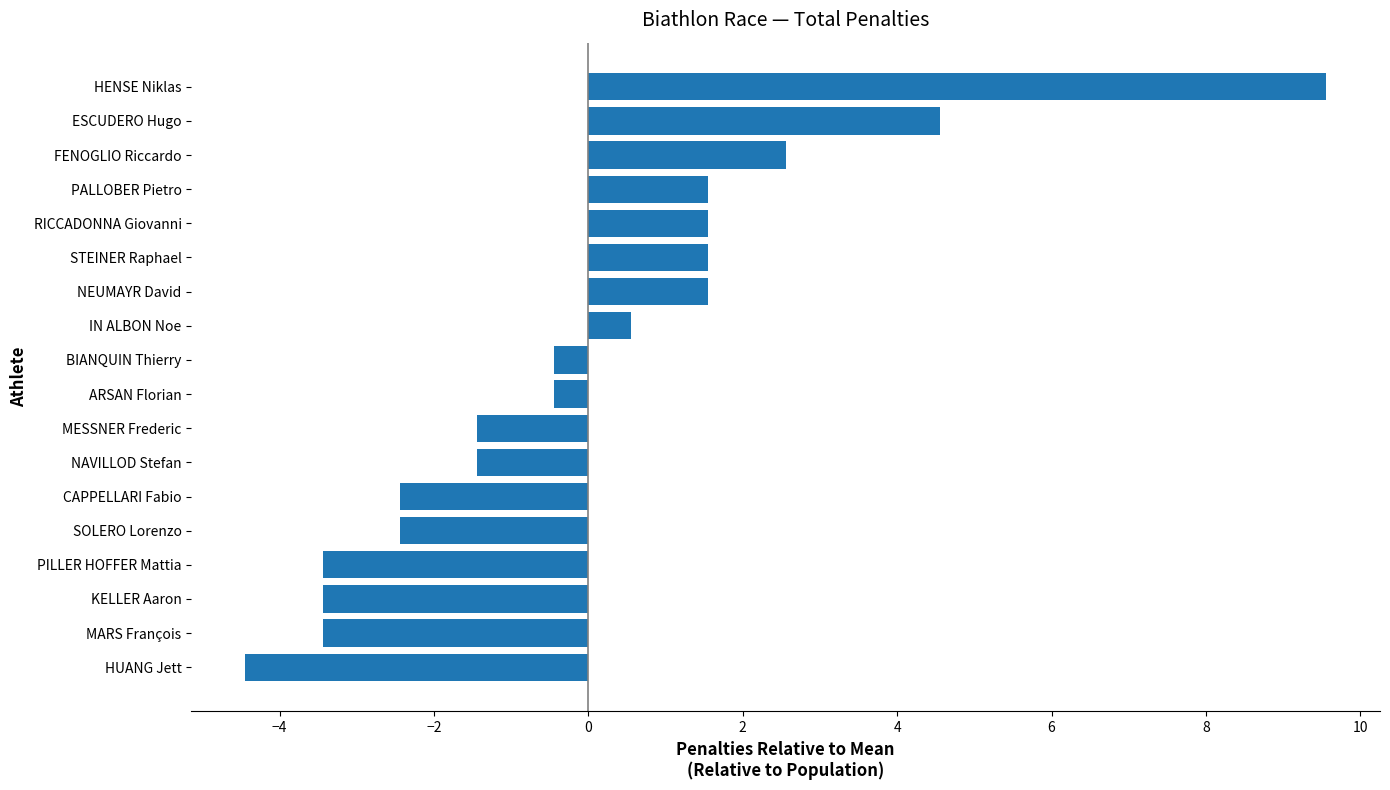

Reading bottom to top, extract all data points from this chart.

-4.4	-3.4	-3.4	-3.4	-2.4	-2.4	-1.4	-1.4	-0.4	-0.4	0.6	1.6	1.6	1.6	1.6	2.6	4.6	9.6